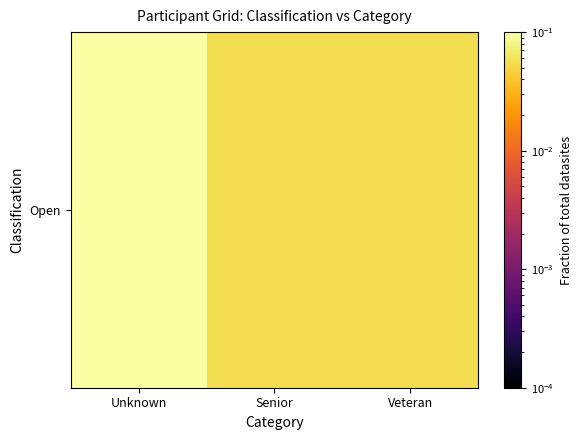

What is the approximate value at Senior?

0.1